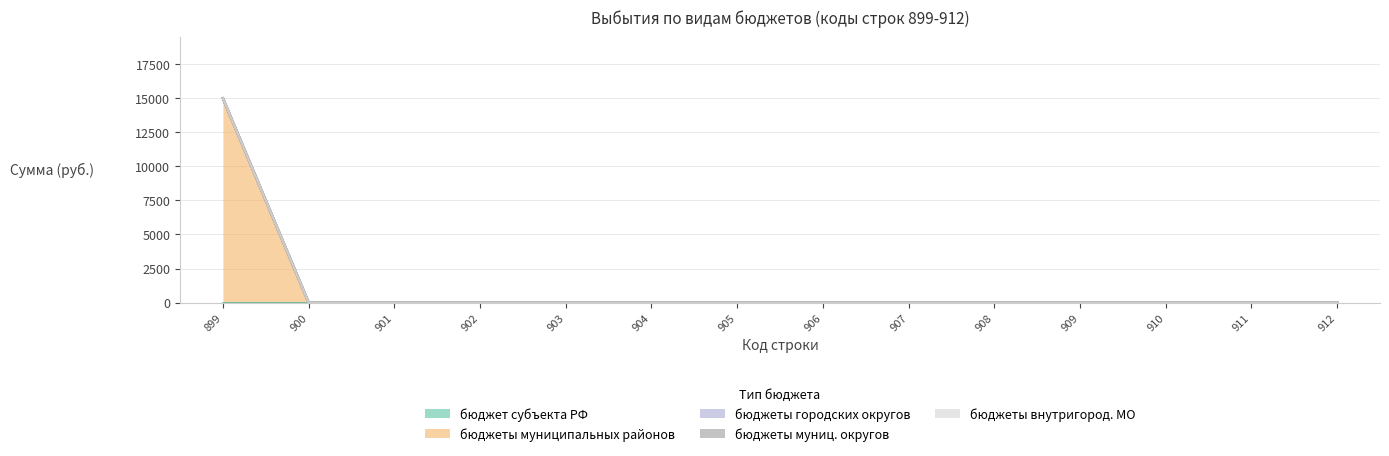

Which series has the widest spread of values?

бюджеты муниципальных районов